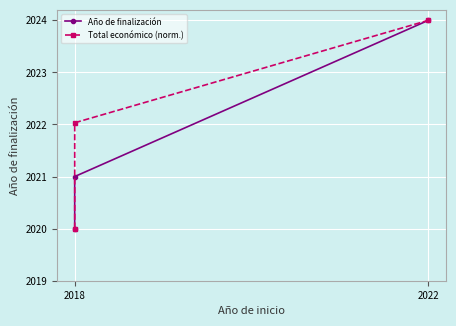

Rank the series at 2018 from highest to lowest value.

Año de finalización, Total económico (norm.)